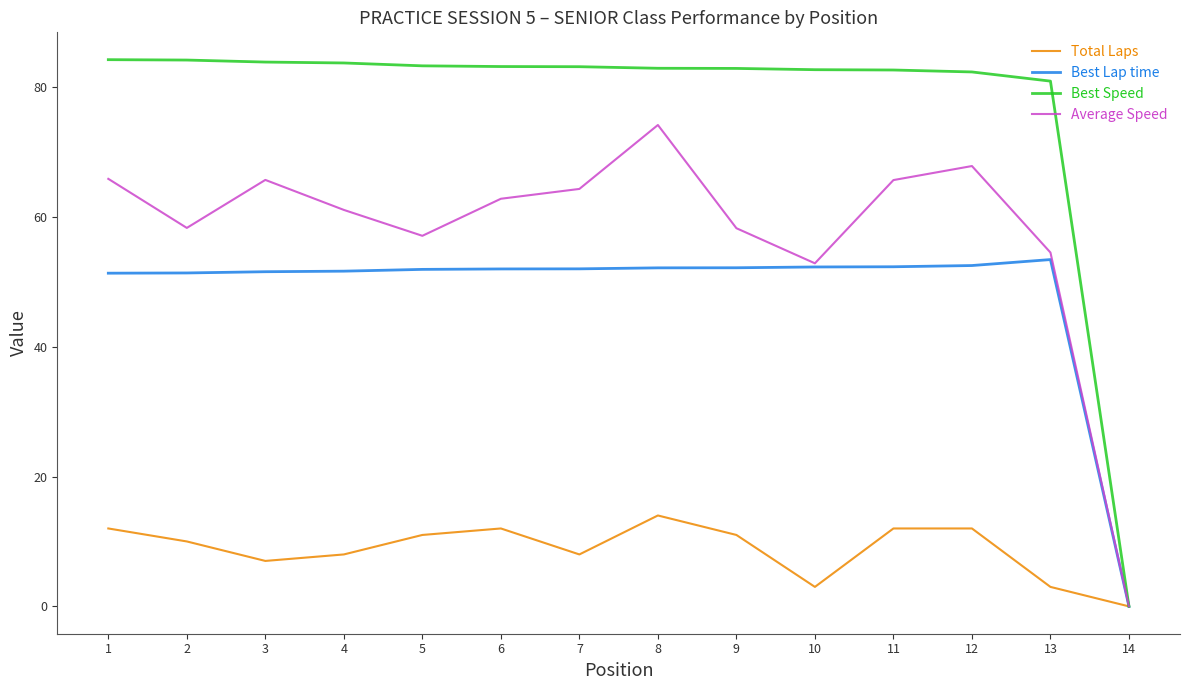

What is the difference between the maximum and minimum values in the Best Lap time series?

53.4